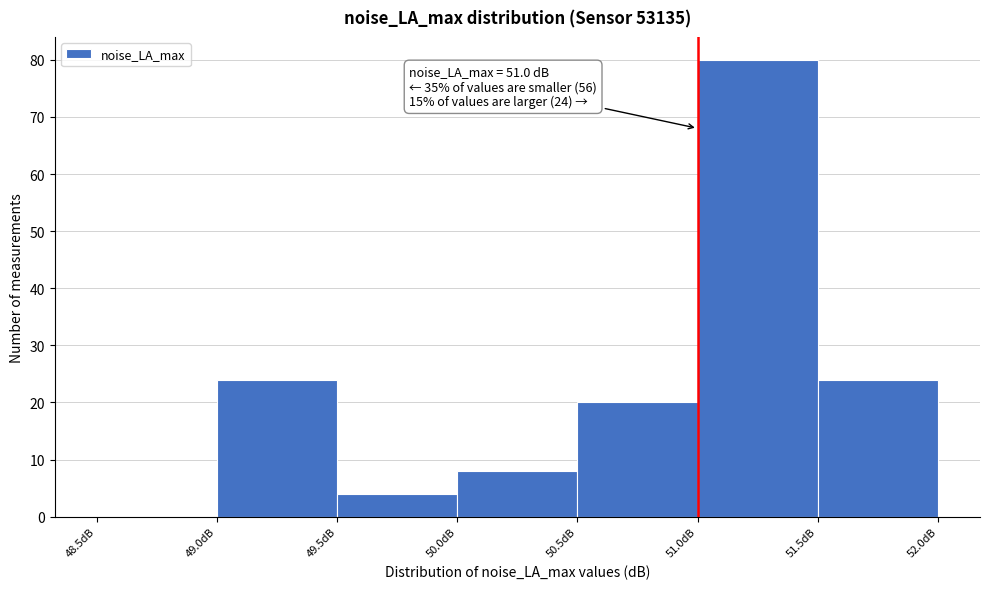

Over which range of the x-axis is the bar tallest?

51.0 to 51.5